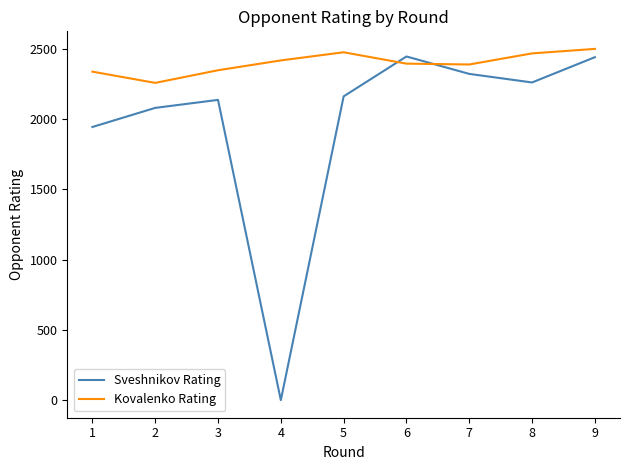

In Kovalenko Rating, how many points are lower than both neighbors (excluding endpoints)?

2